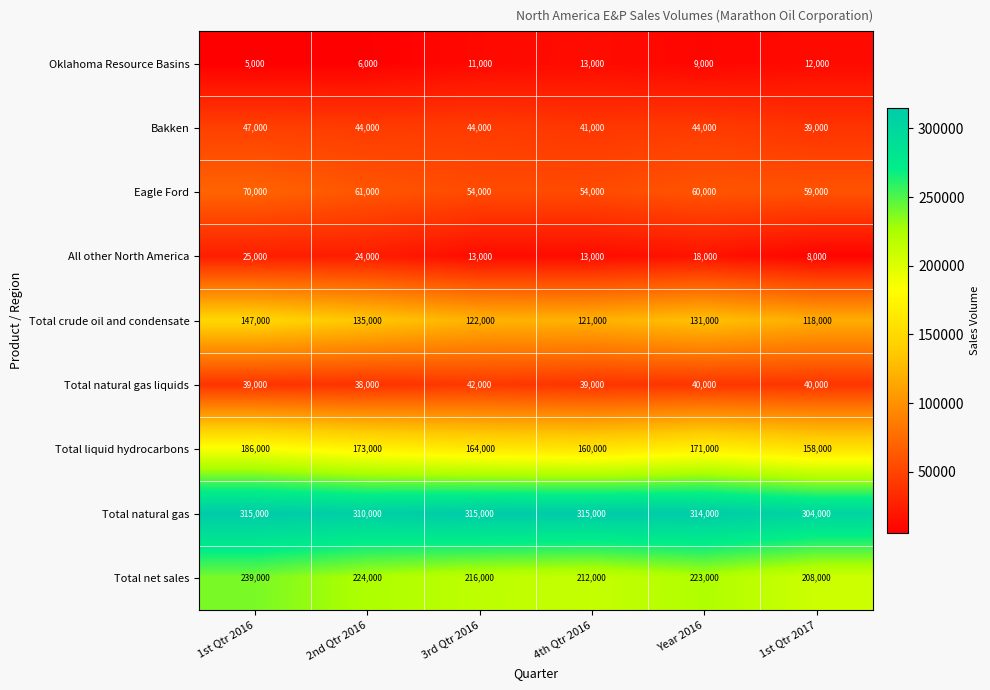

Count the Oklahoma Resource Basins values in the range 6000 to 12000.

4